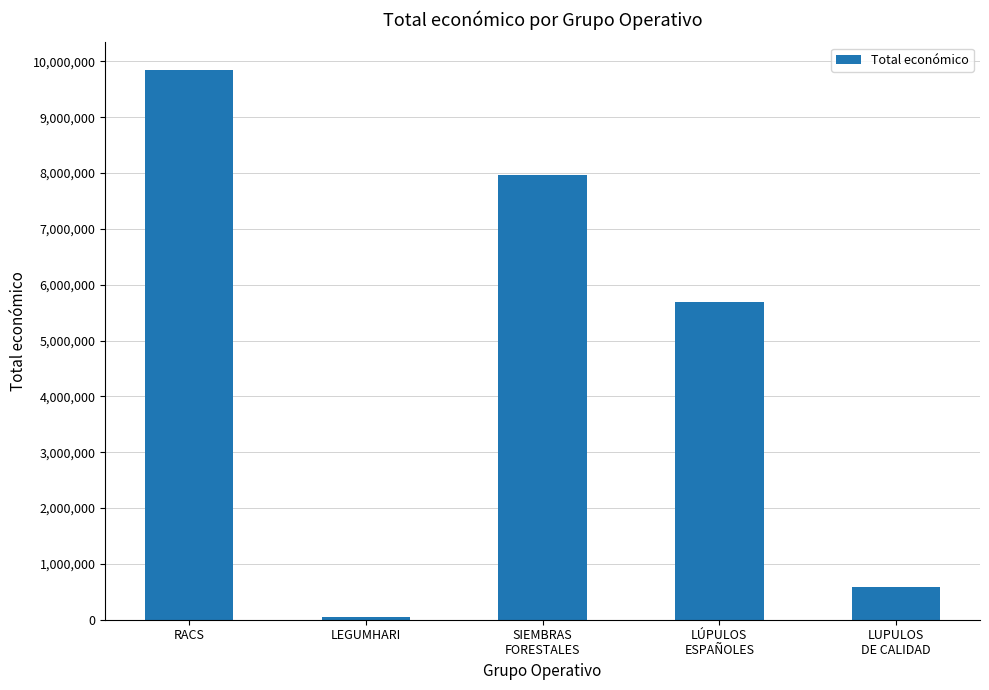

Count the number of data series in this chart.

1